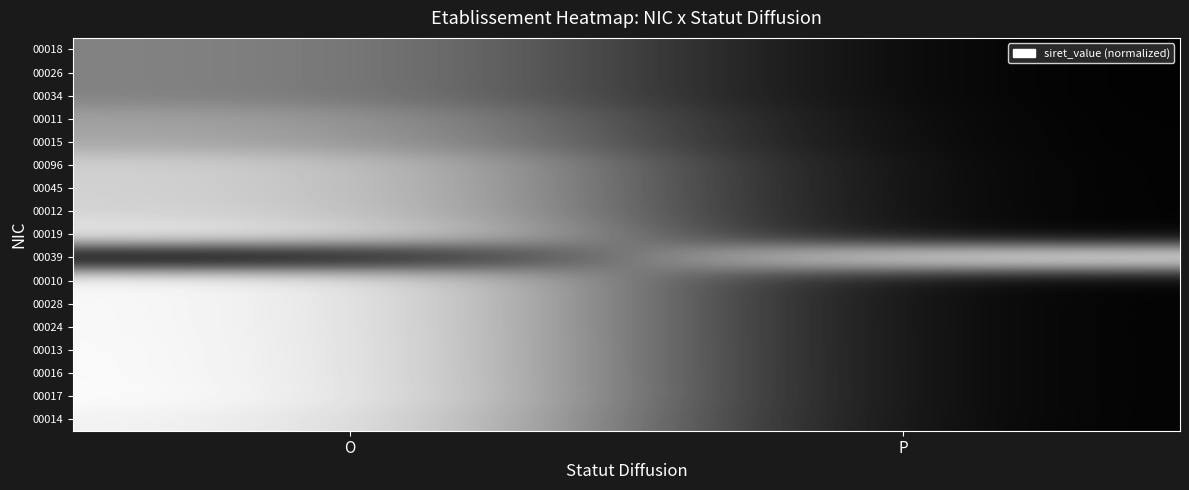

At P, list the series in order from largest to smallest.

00039, 00018, 00026, 00034, 00011, 00015, 00096, 00045, 00012, 00019, 00010, 00028, 00024, 00013, 00016, 00017, 00014